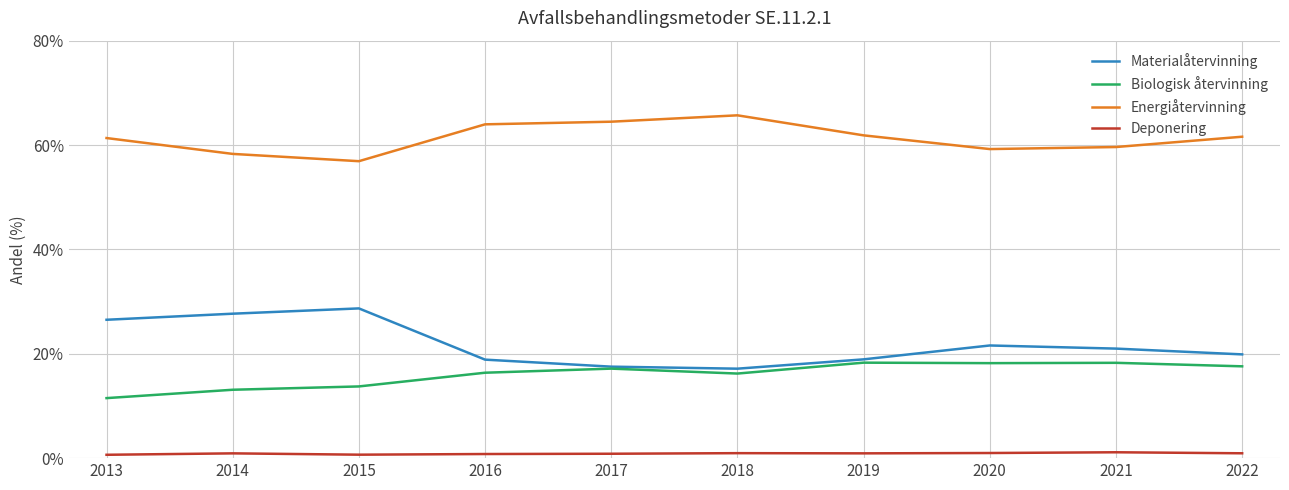

List the series in order of their peak value, lowest first.

Deponering, Biologisk återvinning, Materialåtervinning, Energiåtervinning